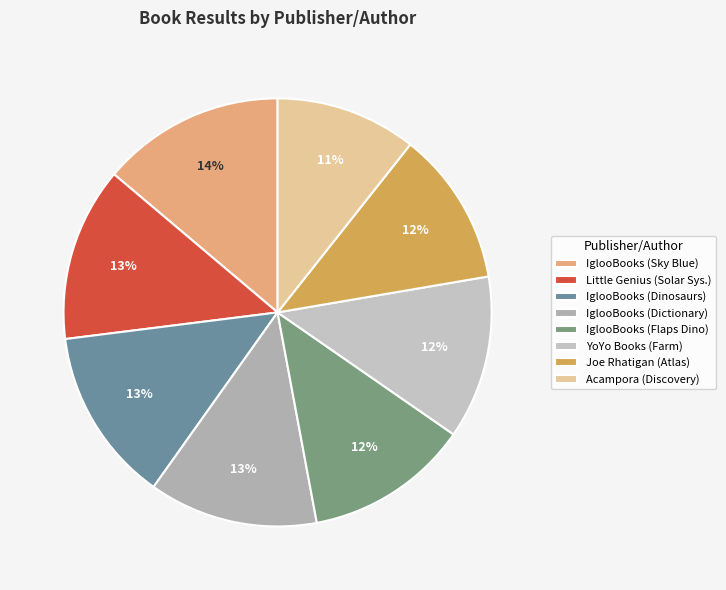

Is there any slice that represents more than half of the pie?

No